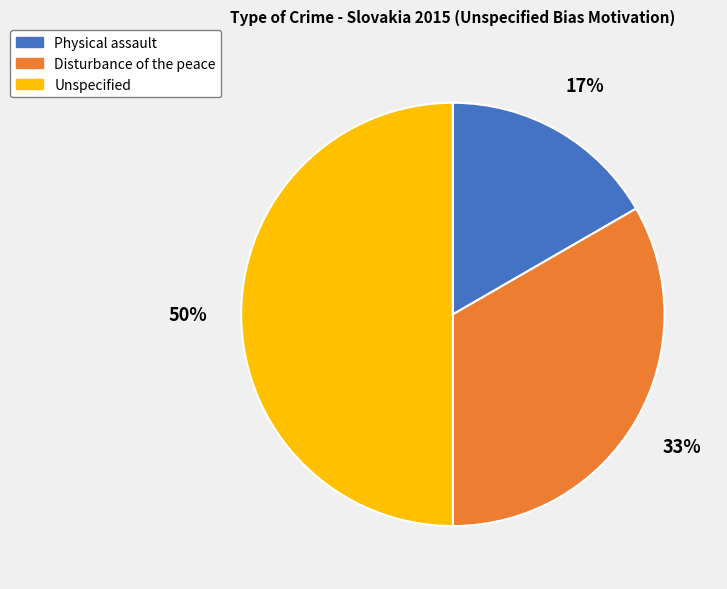

Which slice is the largest?

Unspecified